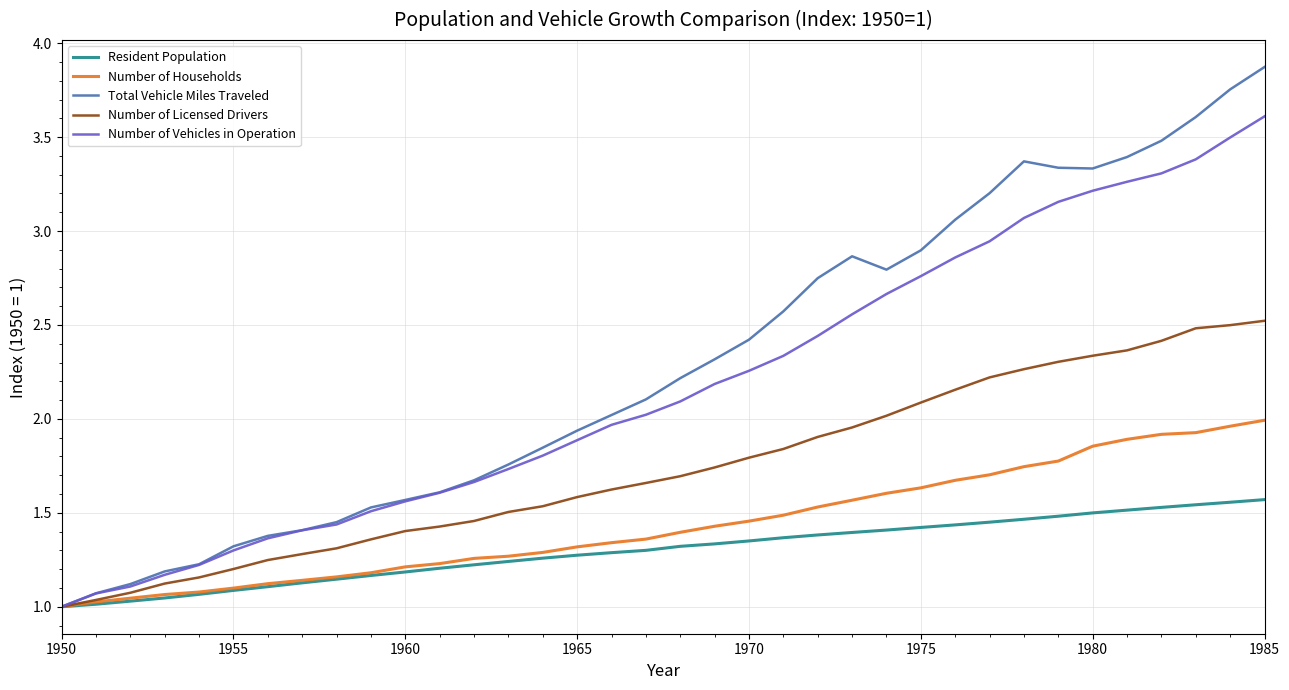

What is the maximum value shown in the chart?

3.9